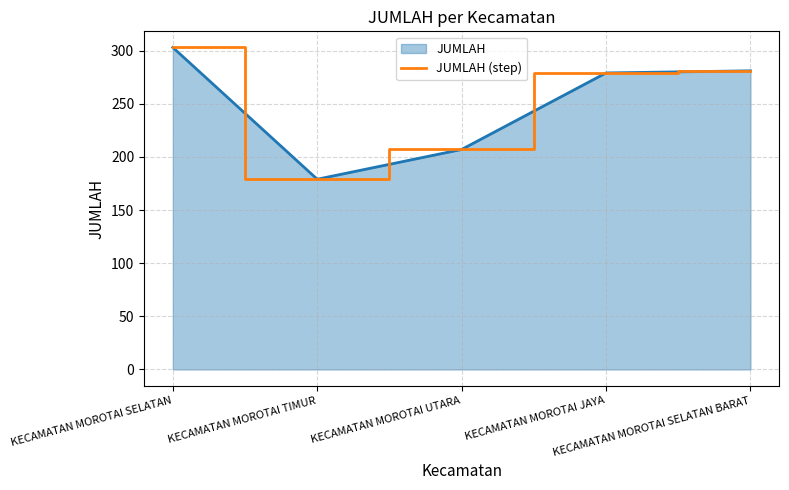

How many values exceed 279?

2